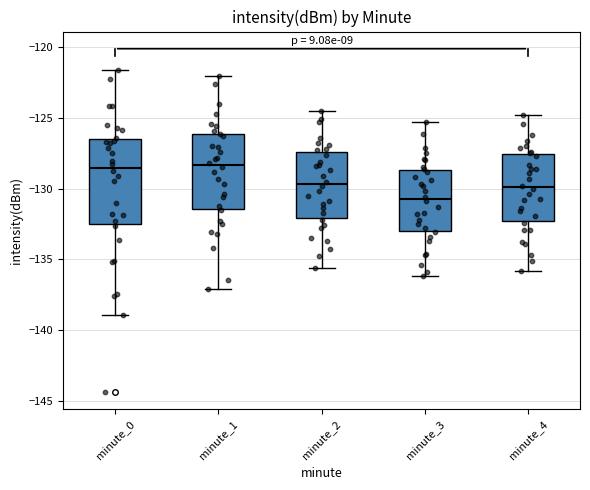

Reading left to right, read every box against the y-axis: the position of its median line, the range the box covers, and the ends of its whiskers. The values are not printed on the chart, so give them approximately, as read against the axis.

minute_0: median -128.5, box -132.5 to -126.5, whiskers -139.0 to -121.5
minute_1: median -128.5, box -131.5 to -126.0, whiskers -137.0 to -122.0
minute_2: median -129.5, box -132.0 to -127.5, whiskers -135.5 to -124.5
minute_3: median -130.5, box -133.0 to -128.5, whiskers -136.0 to -125.5
minute_4: median -130.0, box -132.5 to -127.5, whiskers -136.0 to -125.0